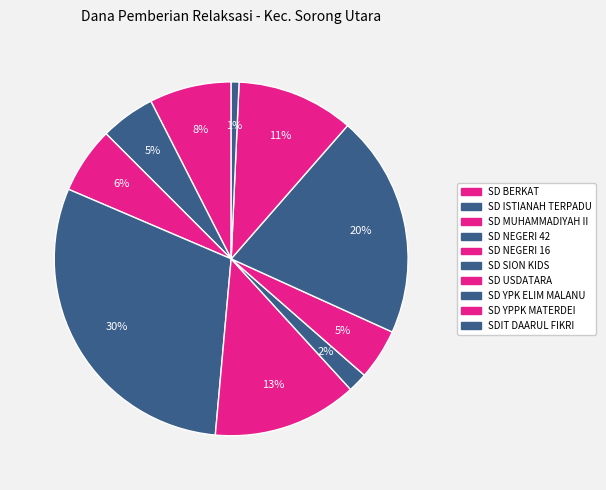

Which category has the smallest portion of the pie?

SDIT DAARUL FIKRI